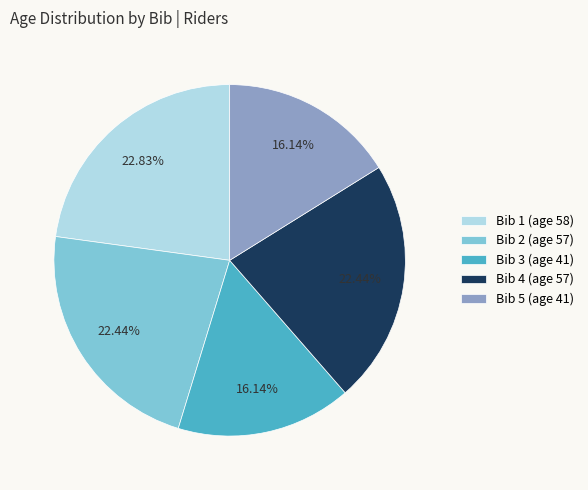

What is the total percentage of Bib 2 (age 57) and Bib 3 (age 41)?

38.6%